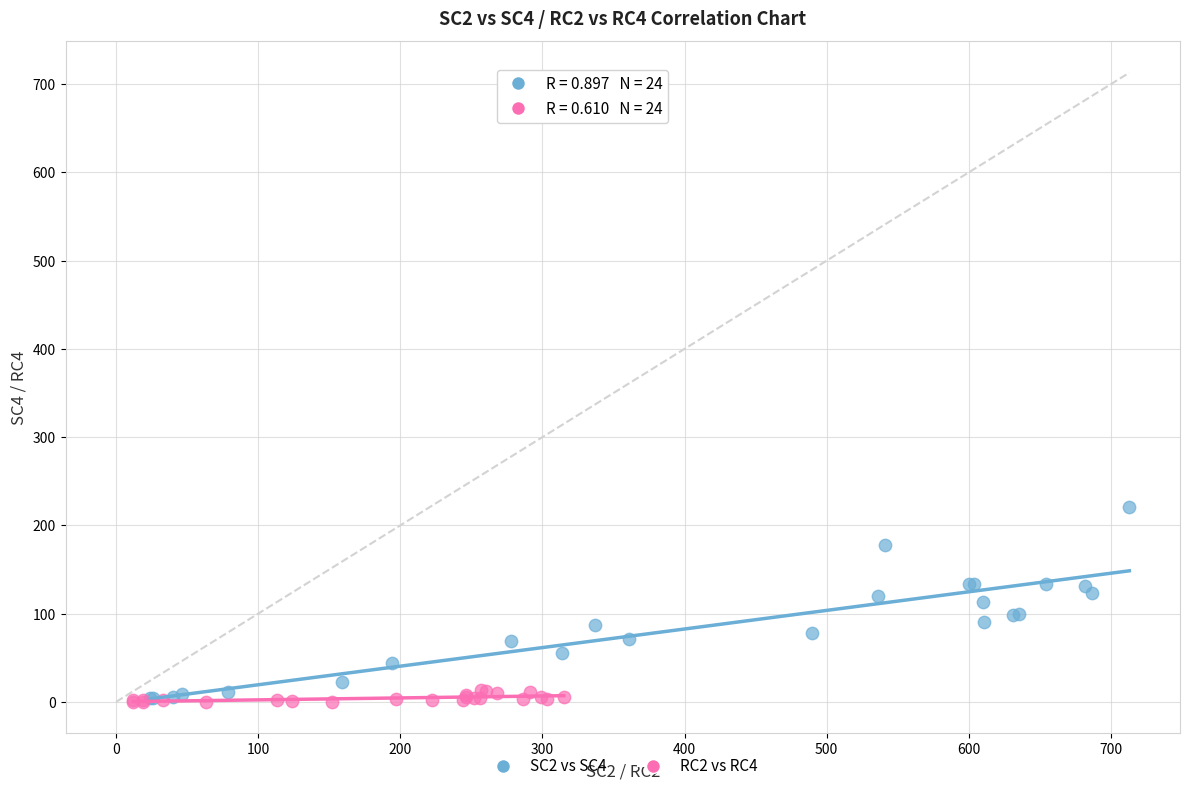

Which series has the widest spread of Y values?

SC2 vs SC4